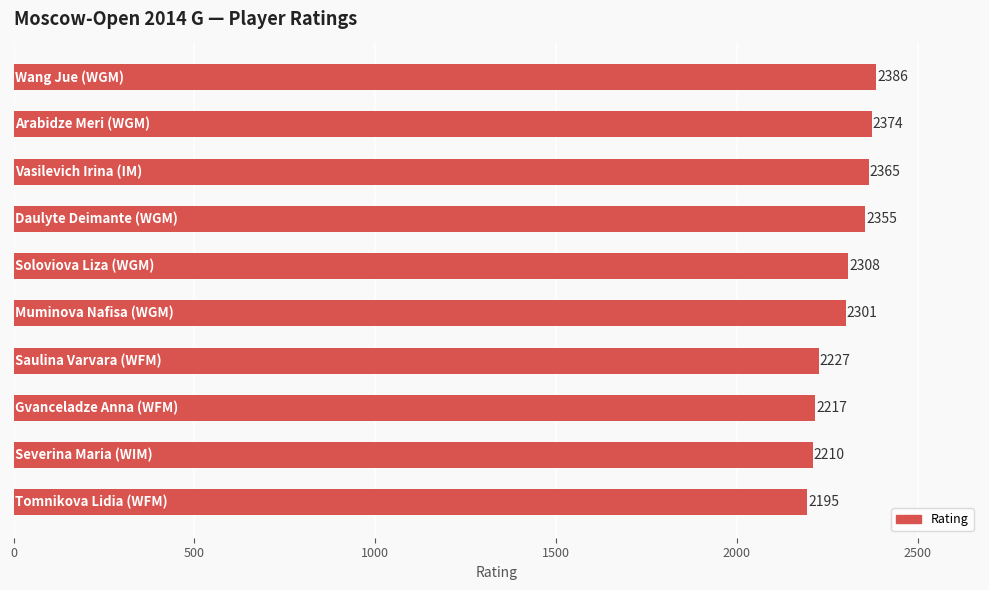

What is the sum of all values?

22938